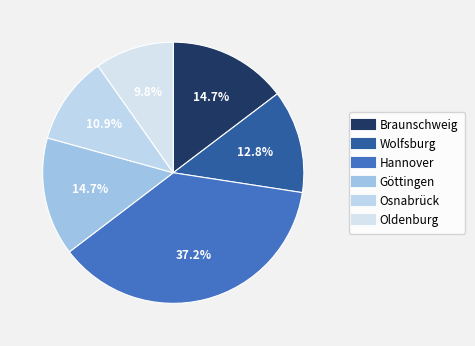

Is the sum of Wolfsburg and Göttingen greater than half?

No